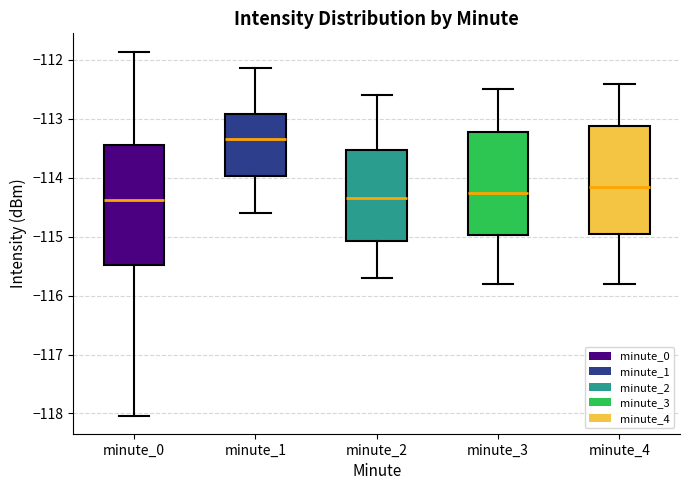

Reading left to right, read every box against the y-axis: the position of its median line, the range the box covers, and the ends of its whiskers. The values are not printed on the chart, so give them approximately, as read against the axis.

minute_0: median -114.4, box -115.5 to -113.4, whiskers -118.0 to -111.9
minute_1: median -113.3, box -114.0 to -112.9, whiskers -114.6 to -112.1
minute_2: median -114.3, box -115.1 to -113.5, whiskers -115.7 to -112.6
minute_3: median -114.2, box -115.0 to -113.2, whiskers -115.8 to -112.5
minute_4: median -114.1, box -114.9 to -113.1, whiskers -115.8 to -112.4